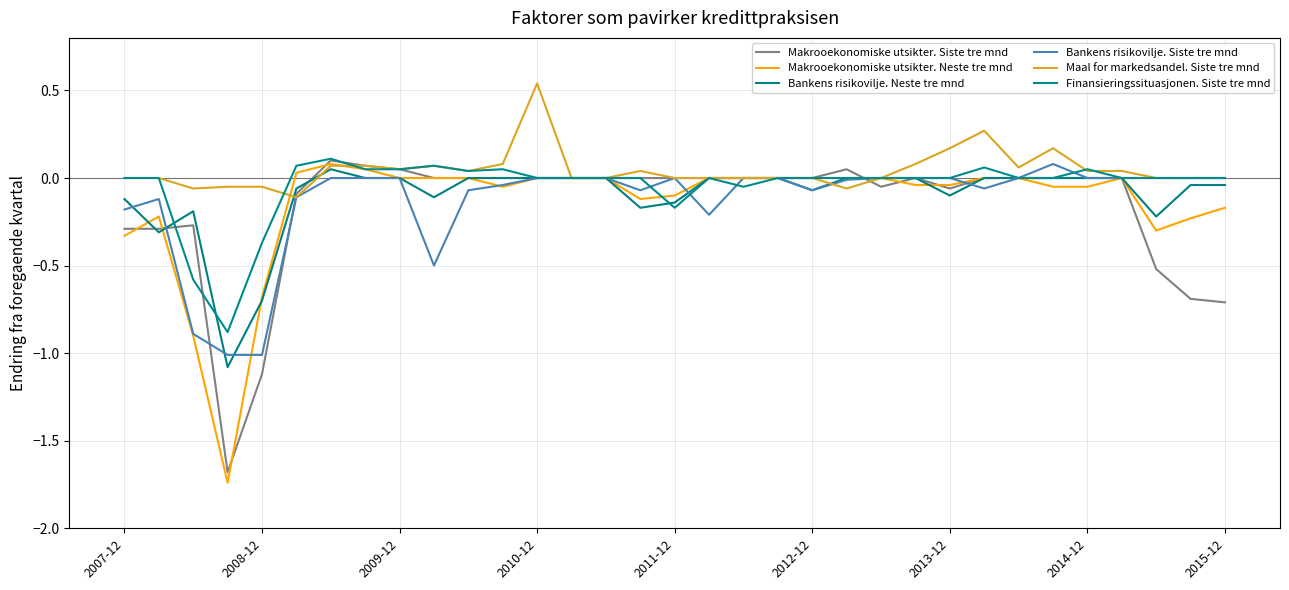

How many interior local peaks does the Bankens risikovilje. Neste tre mnd series have?

2